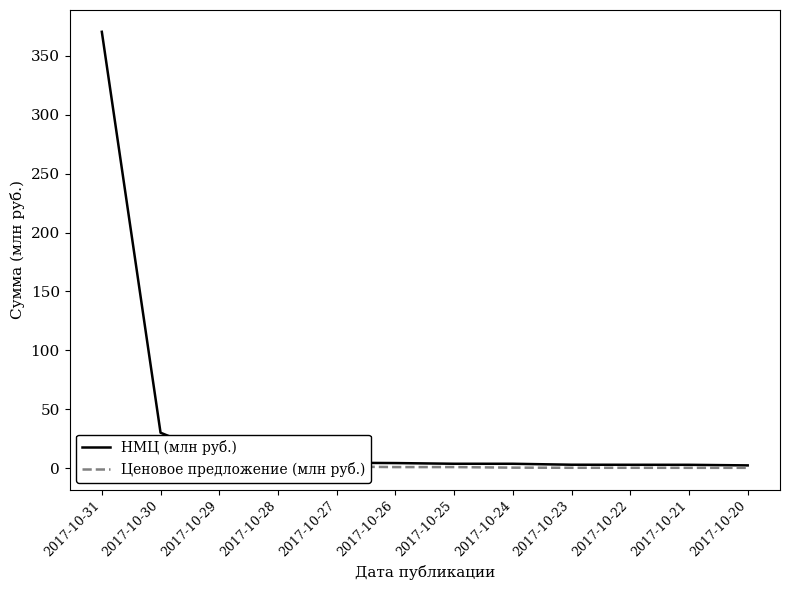

At how many categories does at least one series exceed 261?

1